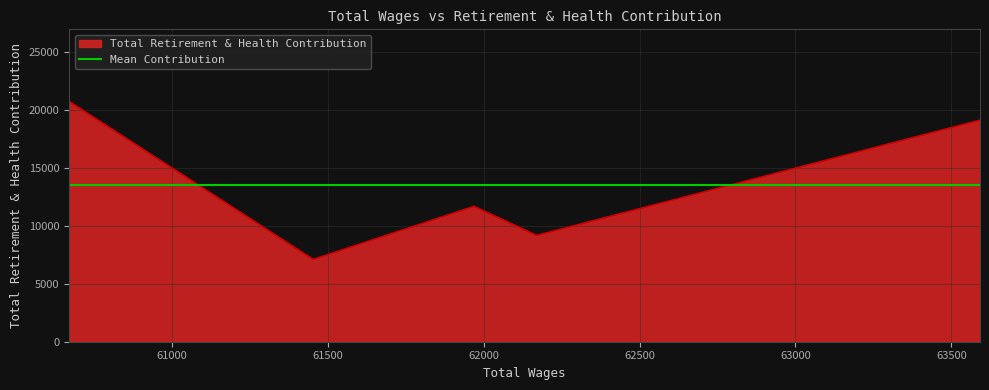

The value at 62170.0 is 13927. True or false?

False